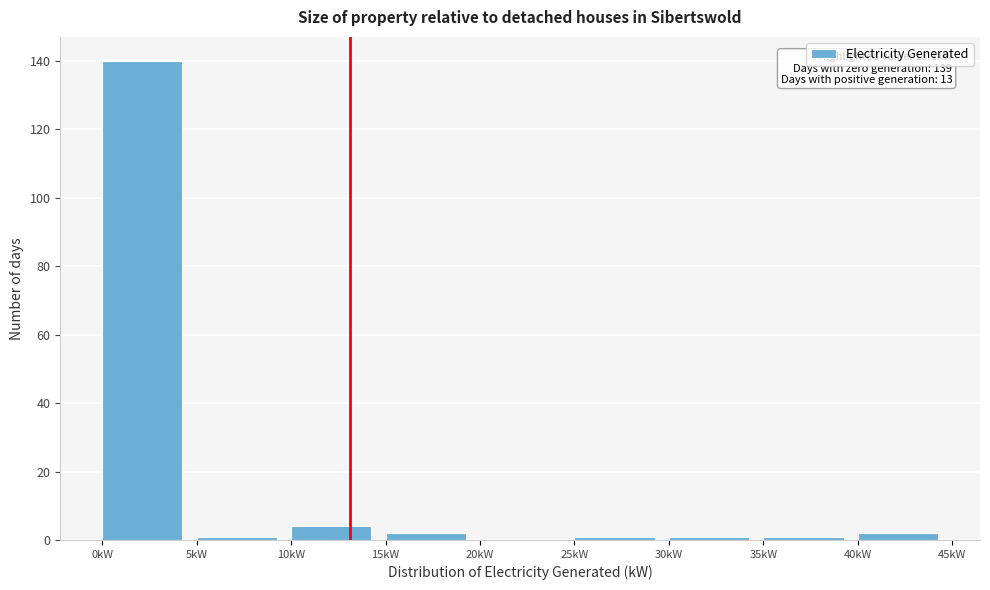

Over which range of the x-axis is the bar tallest?

0 to 5